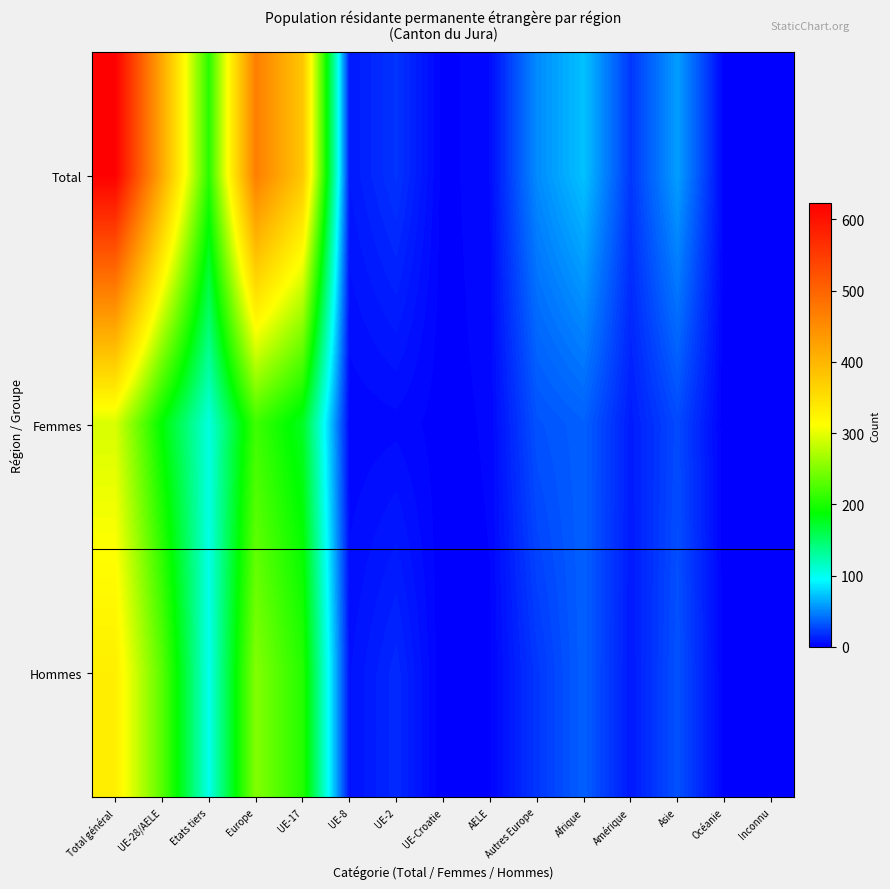

Reading left to right, extract all data points from this chart.

Total: Total général=623	UE-28/AELE=416	Etats tiers=207	Europe=468	UE-17=380	UE-8=10	UE-2=20	UE-Croatie=1	AELE=5	Autres Europe=52	Afrique=72	Amérique=21	Asie=59	Océanie=1	Inconnu=2
Femmes: Total général=292	UE-28/AELE=186	Etats tiers=106	Europe=217	UE-17=175	UE-8=3	UE-2=4	UE-Croatie=1	AELE=3	Autres Europe=31	Afrique=36	Amérique=11	Asie=28	Océanie=0	Inconnu=0
Hommes: Total général=331	UE-28/AELE=230	Etats tiers=101	Europe=251	UE-17=205	UE-8=7	UE-2=16	UE-Croatie=0	AELE=2	Autres Europe=21	Afrique=36	Amérique=10	Asie=31	Océanie=1	Inconnu=2